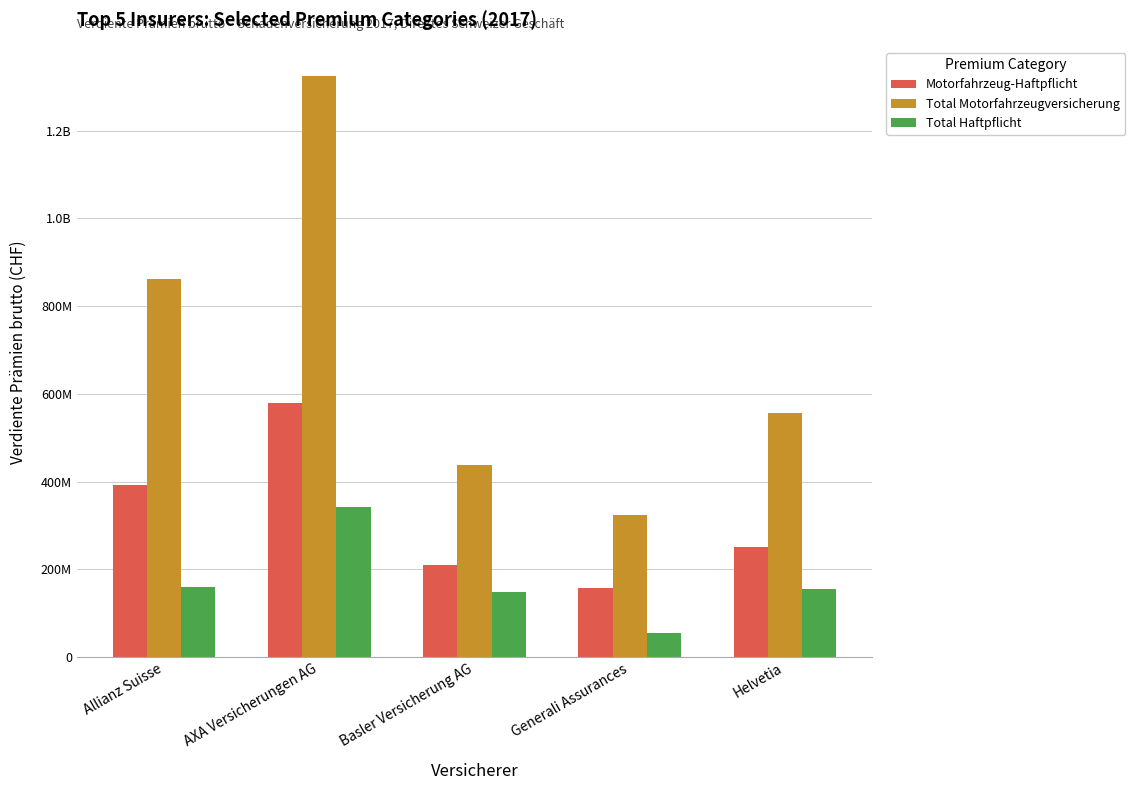

What is the spread (max minus min) of values at AXA Versicherungen AG?

983538585